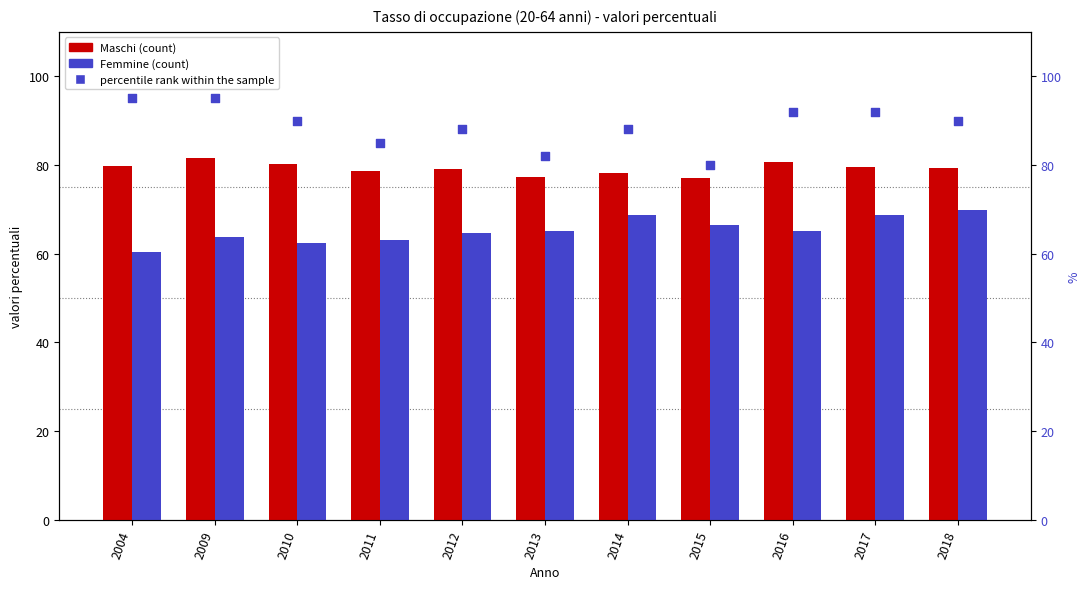

Is the value of Femmine at 2015 greater than the value of Maschi at 2004?

No